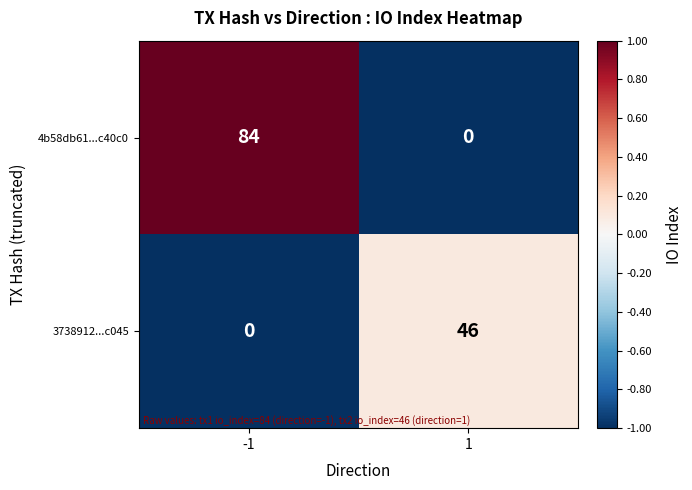

The 3738912...c045 series shows 25 at -1. True or false?

False